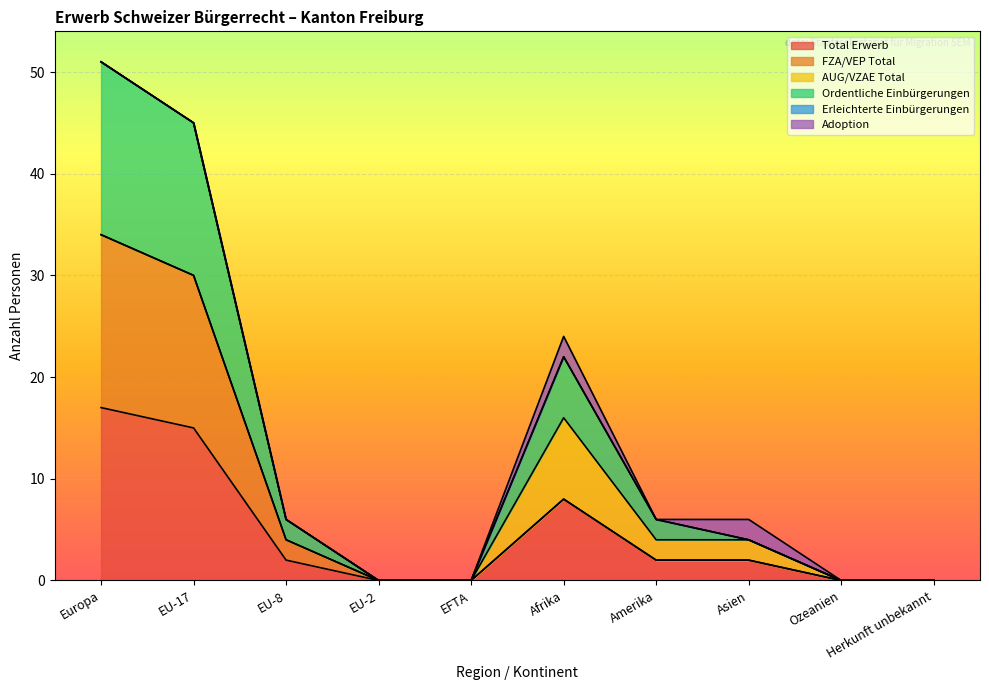

How many data points in Total Erwerb are less than 2?

4